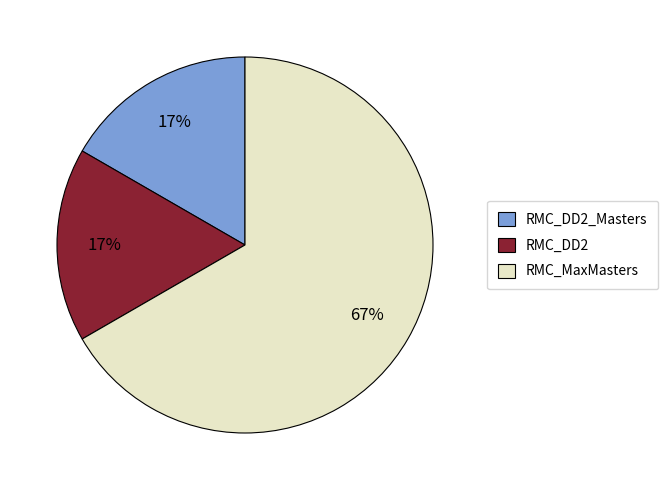

True or false: RMC_DD2 accounts for 28% of the total.

False